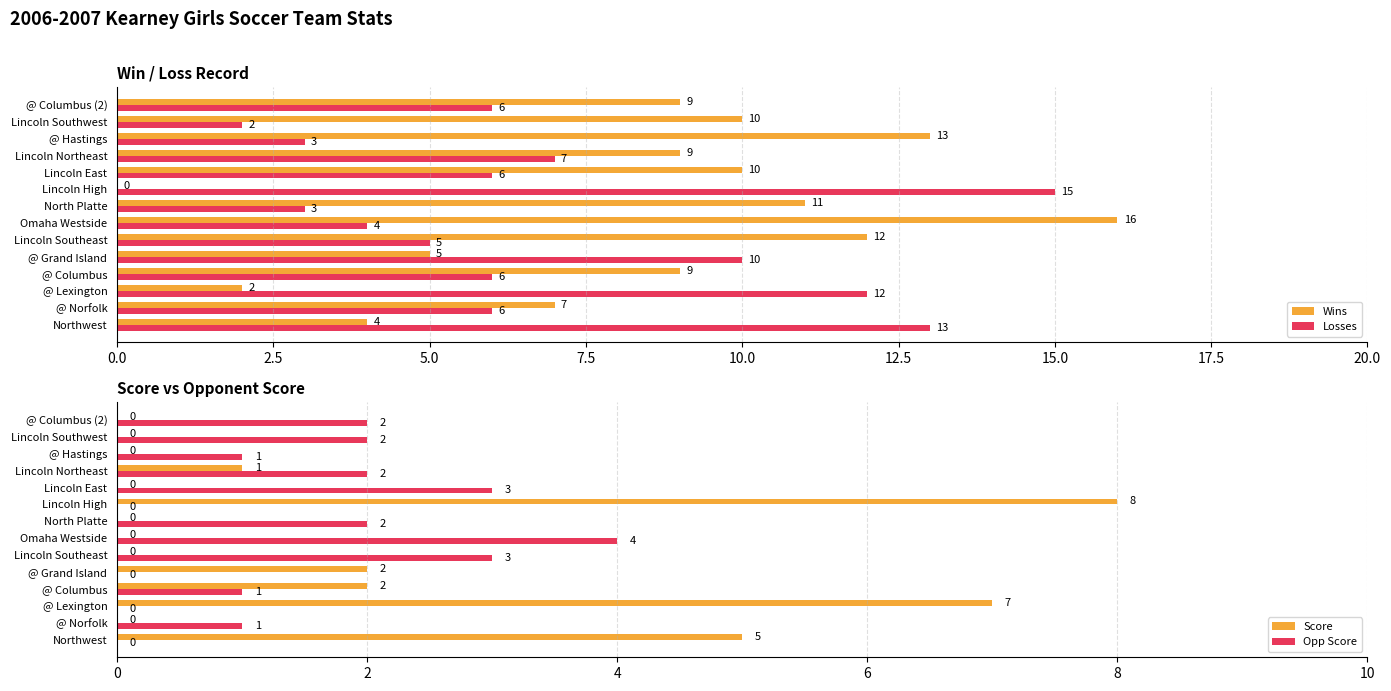

What is the difference between the Opp Score values at Lincoln Southwest and @ Hastings?

1